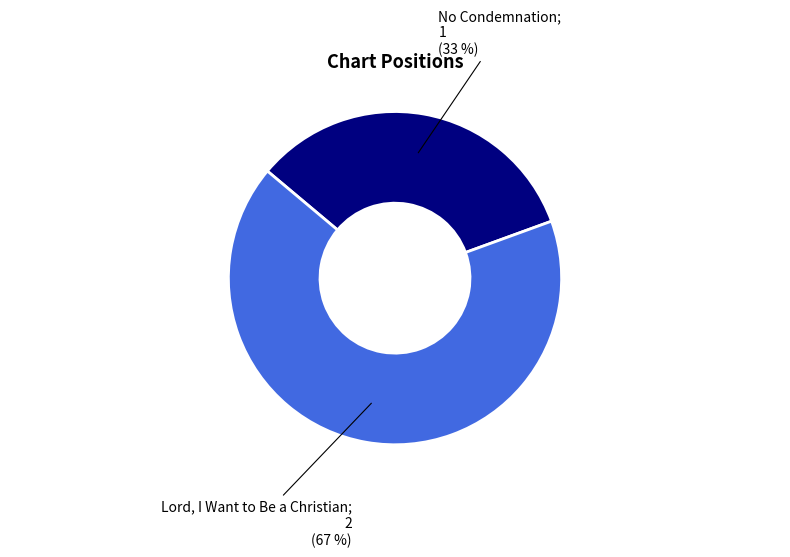

Is there a majority slice in this chart?

Yes